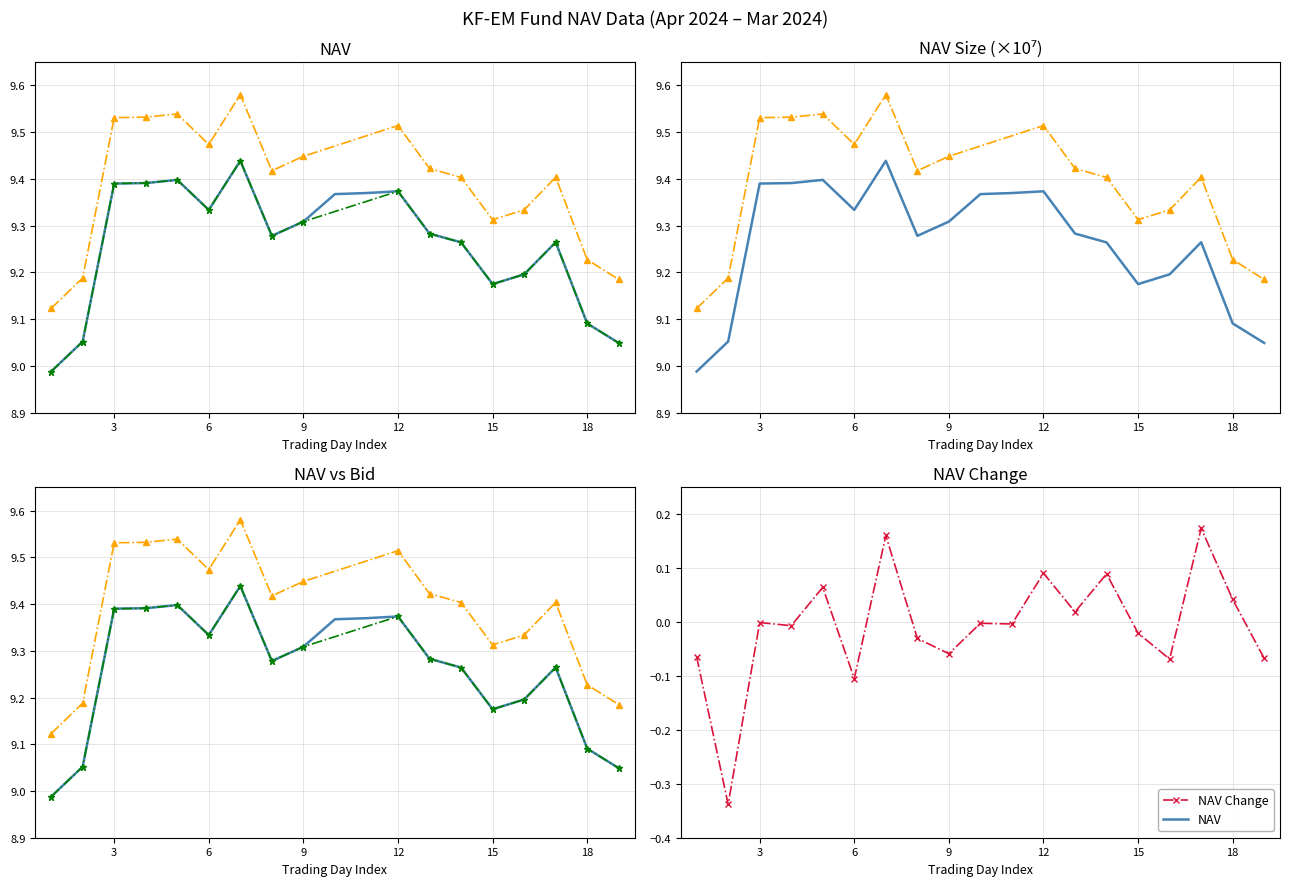

At which category does NAV Change reach its first local peak?

3